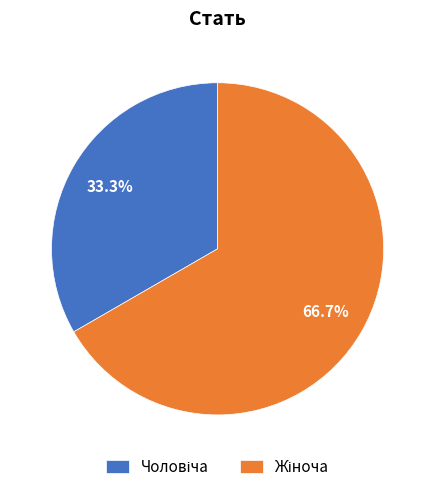

Is there any slice that represents more than half of the pie?

Yes